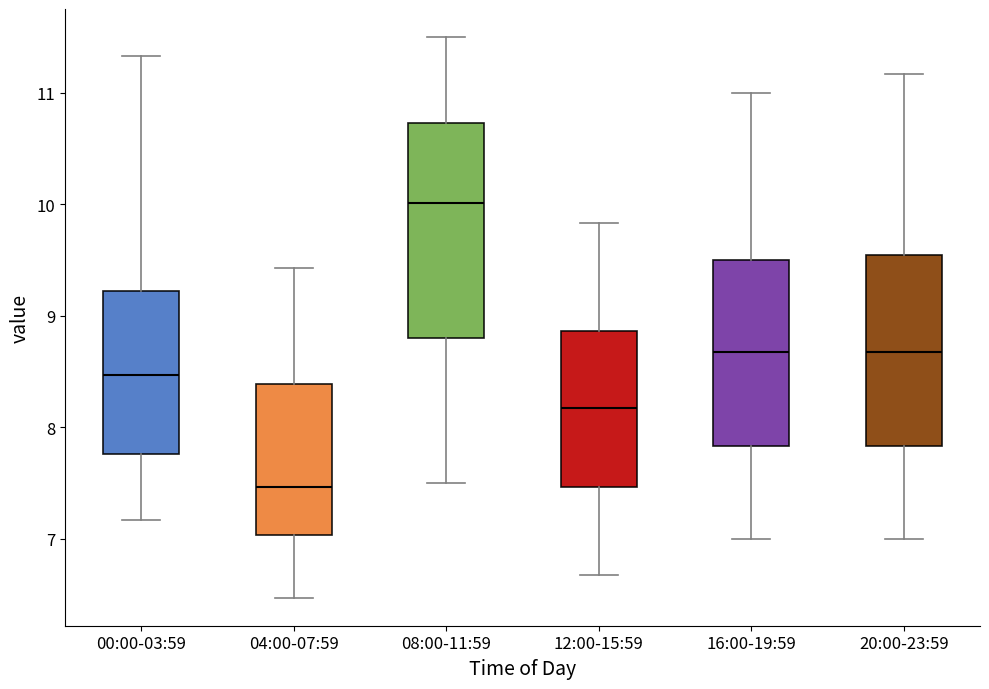

Which box has the highest median line?

08:00-11:59